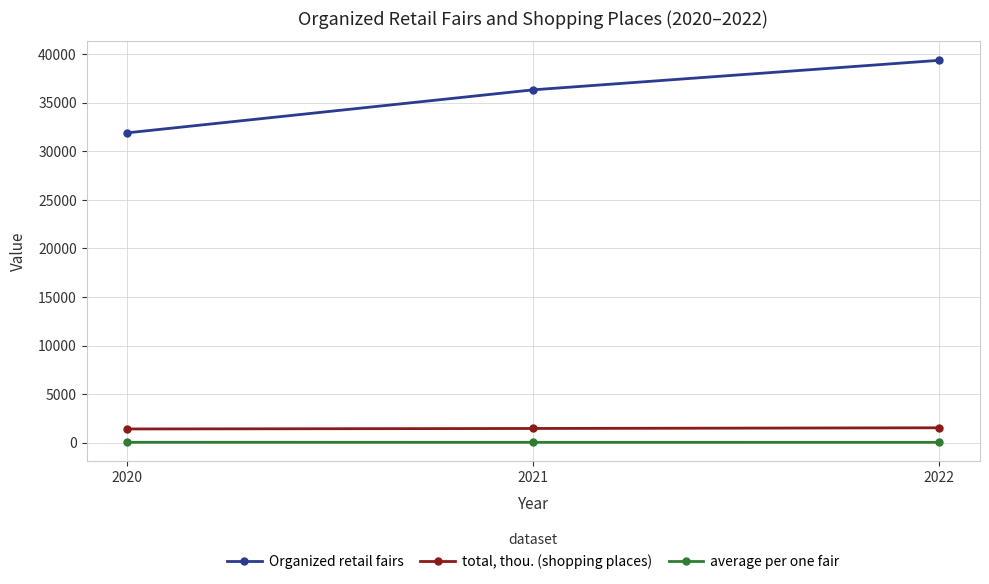

How many data points does each series have?

3